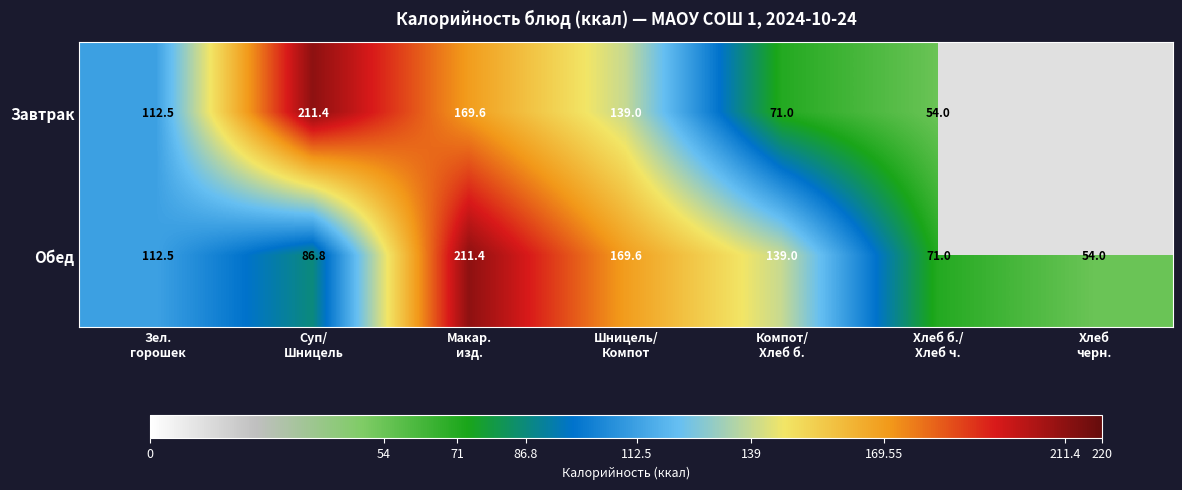

At which category is the sum across all series the highest?

Макар.
изд.